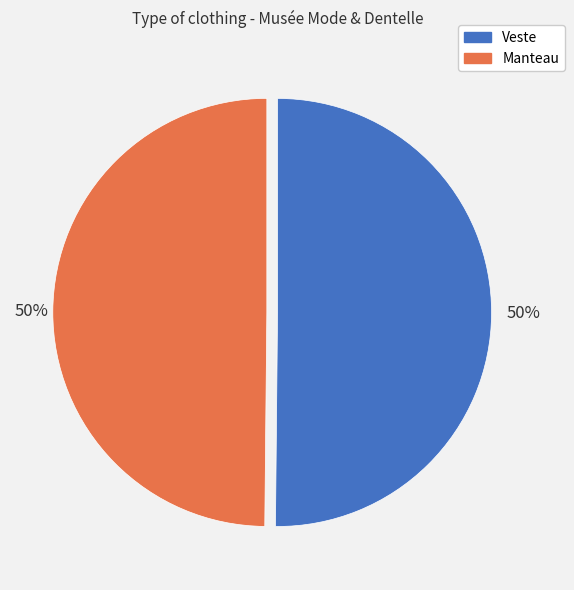

Is it true that Veste is 50% of the pie?

True